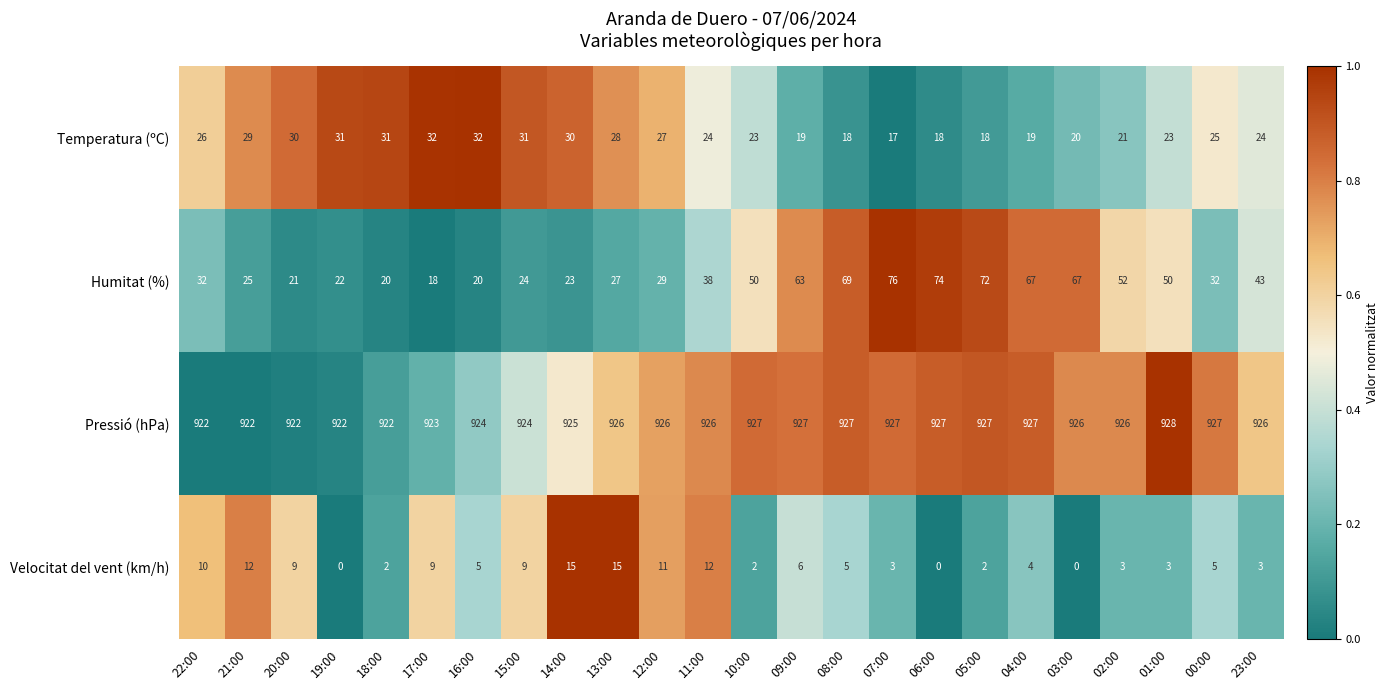

Which series has the widest spread of values?

Humitat (%)